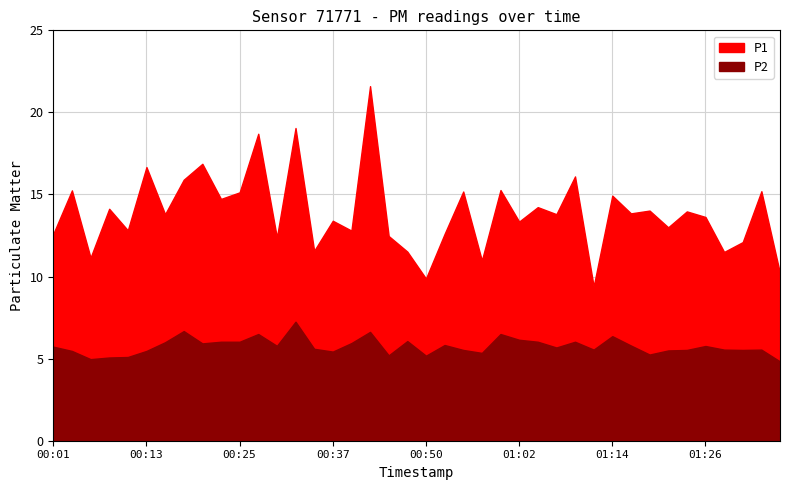

What position from the right is 00:23?

31